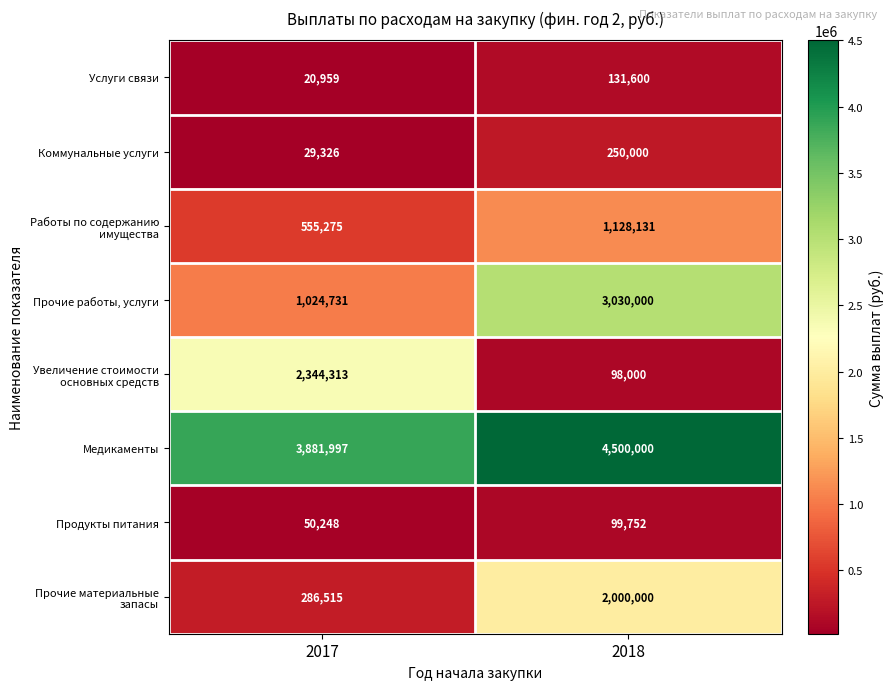

What is the difference between the maximum and minimum values in the Медикаменты series?

618003